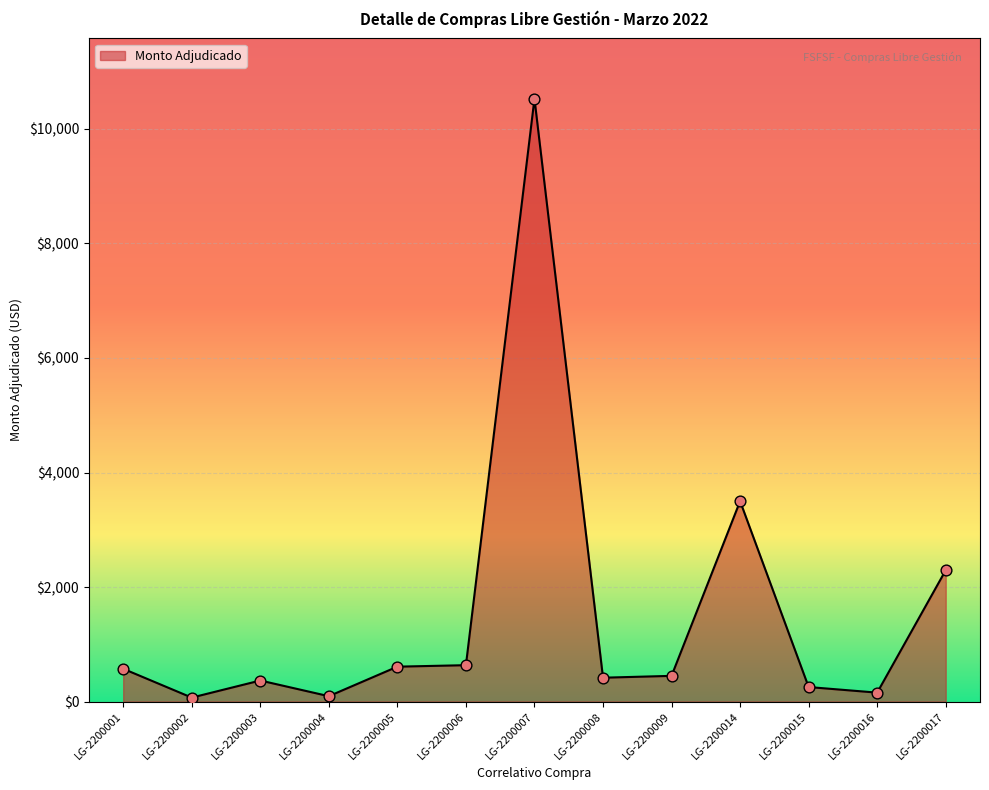

What is the change in value from LG-2200003 to LG-2200006?

+267.6